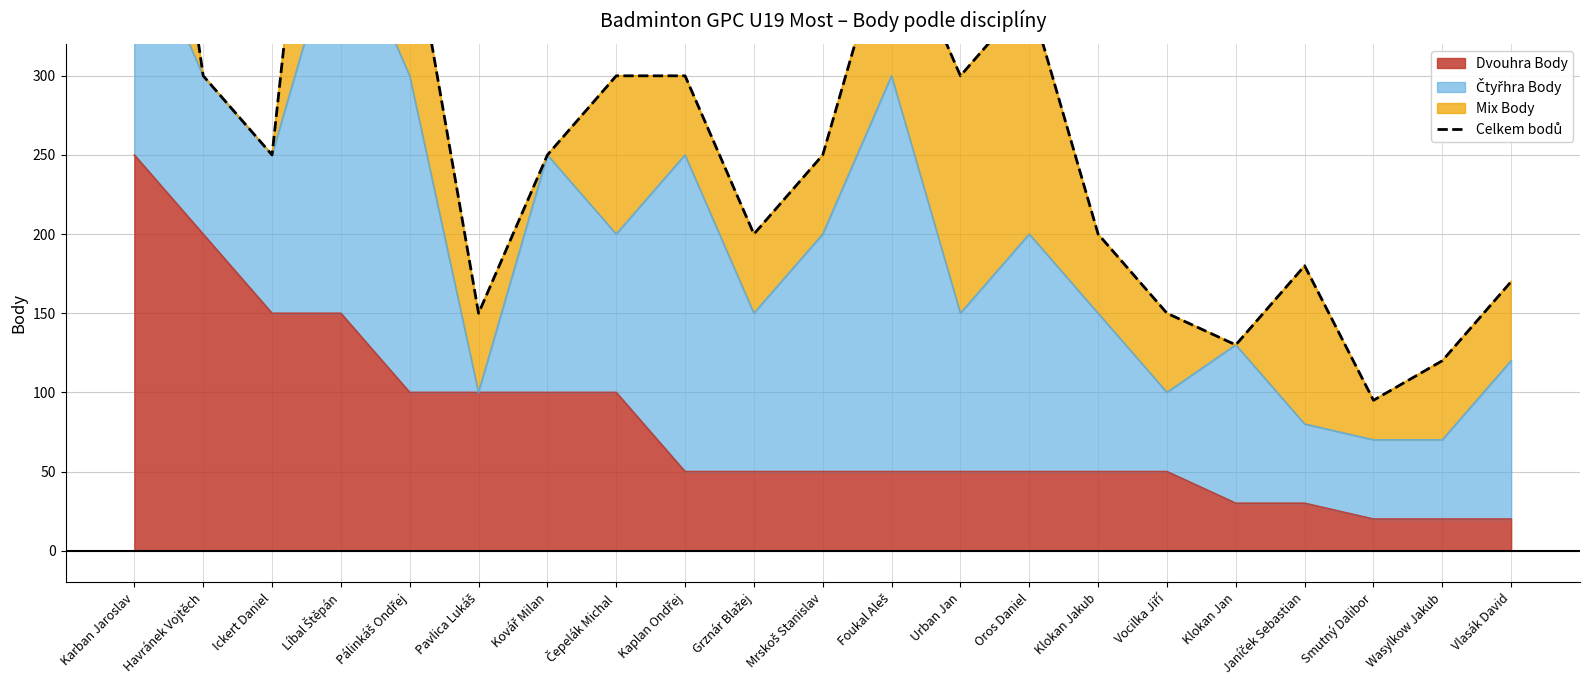

The chart shows a value of 858 at Karban Jaroslav. True or false?

False